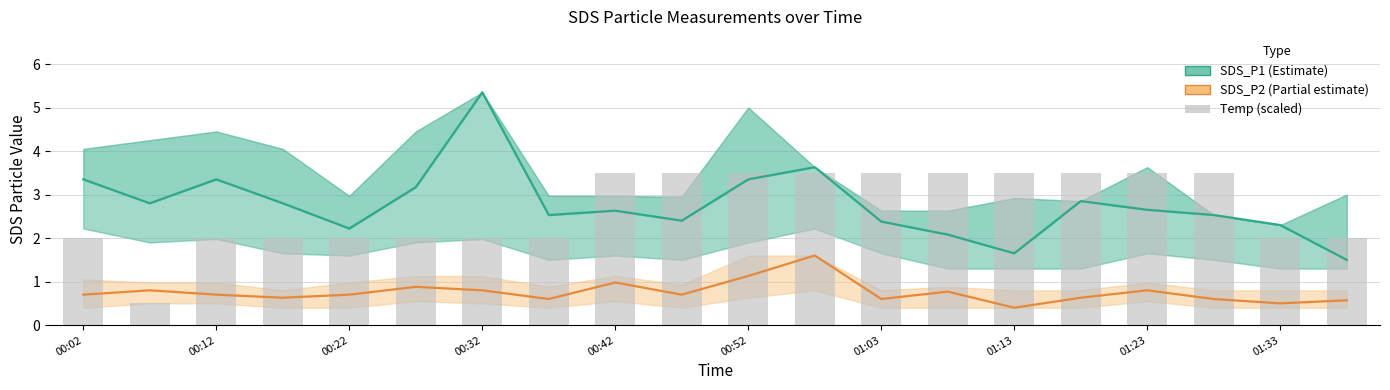

Between 00:12 and 01:13, which is larger?

00:12